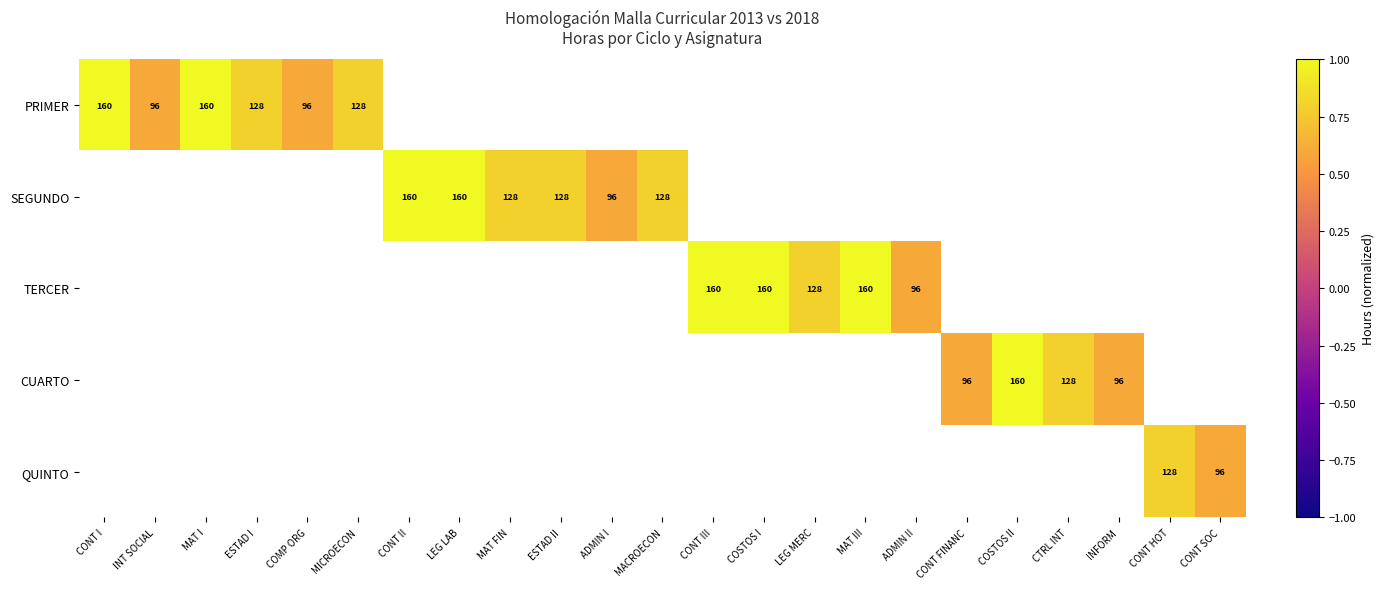

Is it true that PRIMER equals 128 at ESTAD I?

True